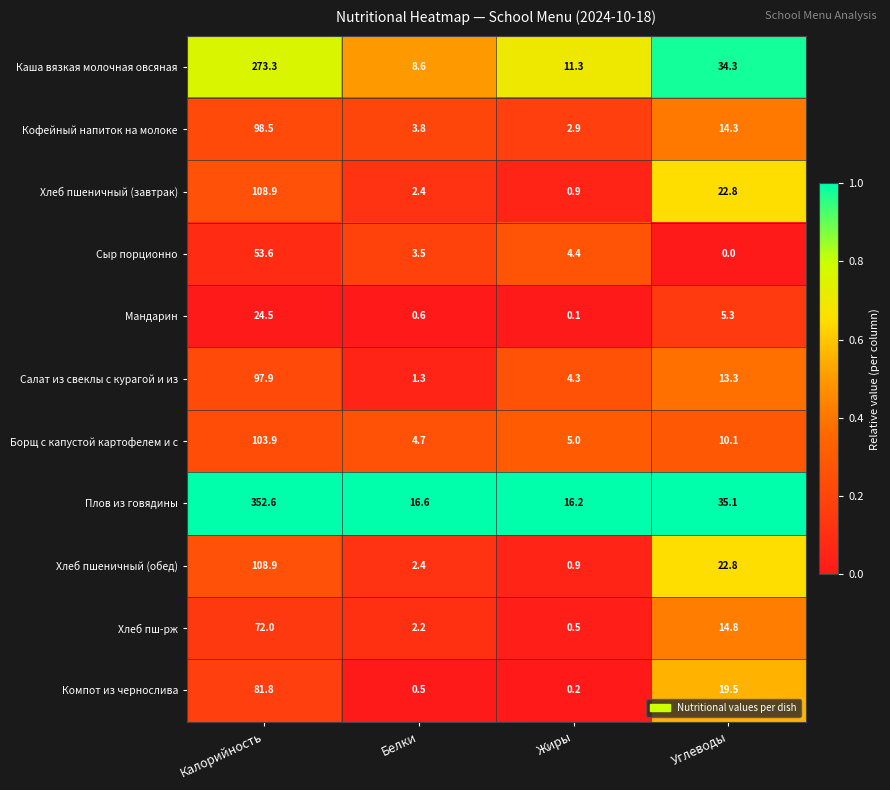

How many series are shown in this chart?

11